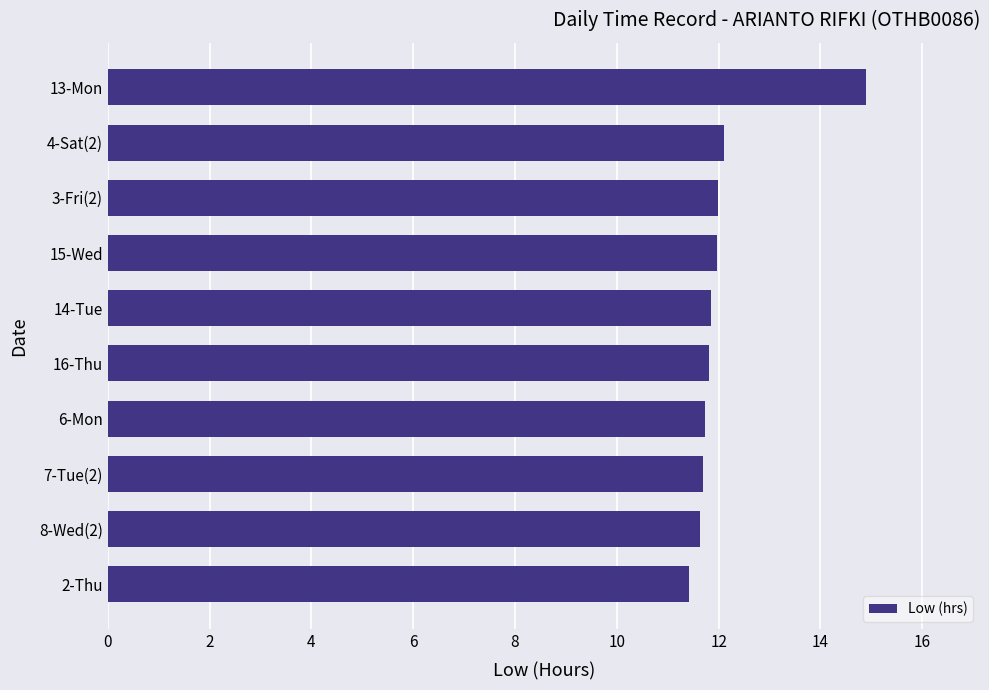

What is the smallest value displayed?

11.4